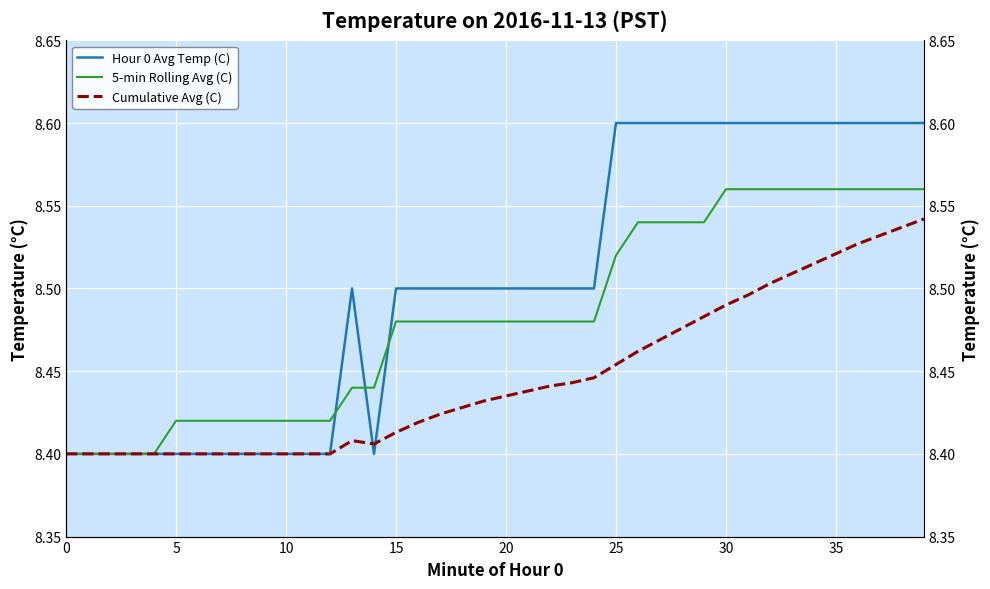

At which category does the chart reach its peak across all series?

25